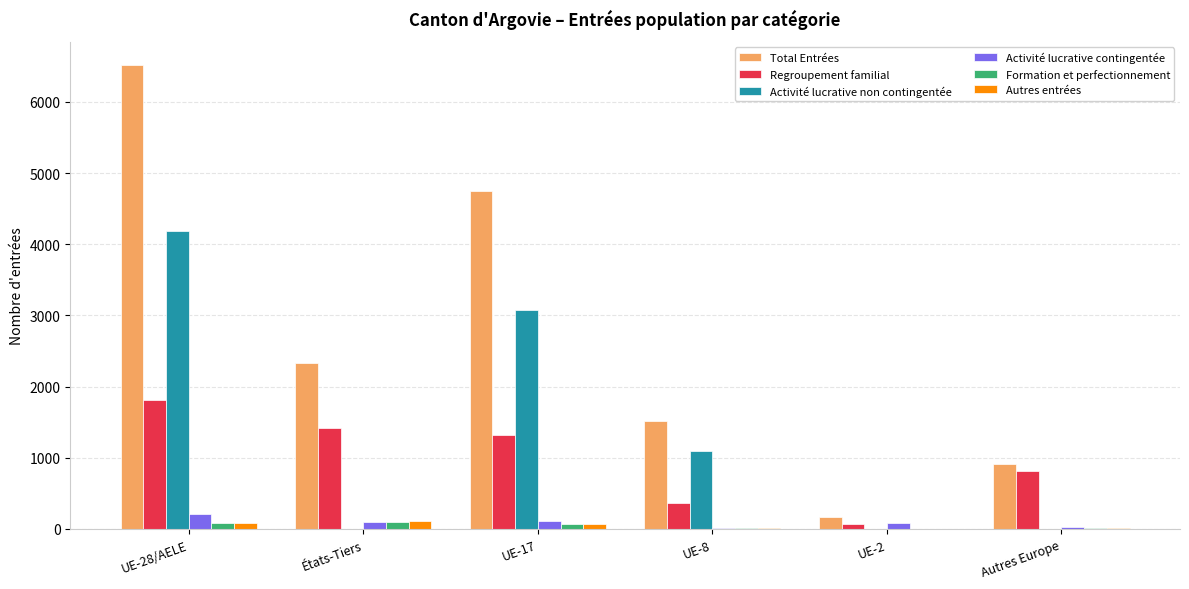

How many groups of bars are there?

6